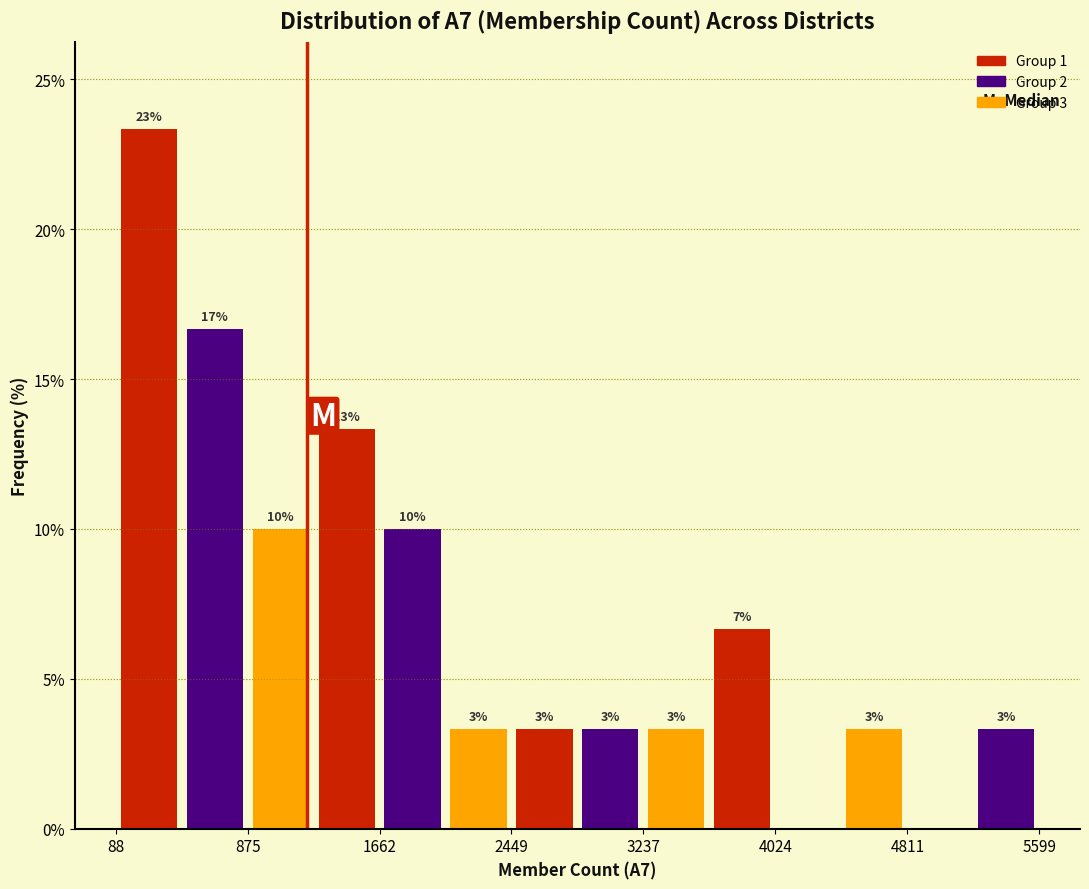

Read against the x-axis, roughly where is the centre of the tallest bar?

300